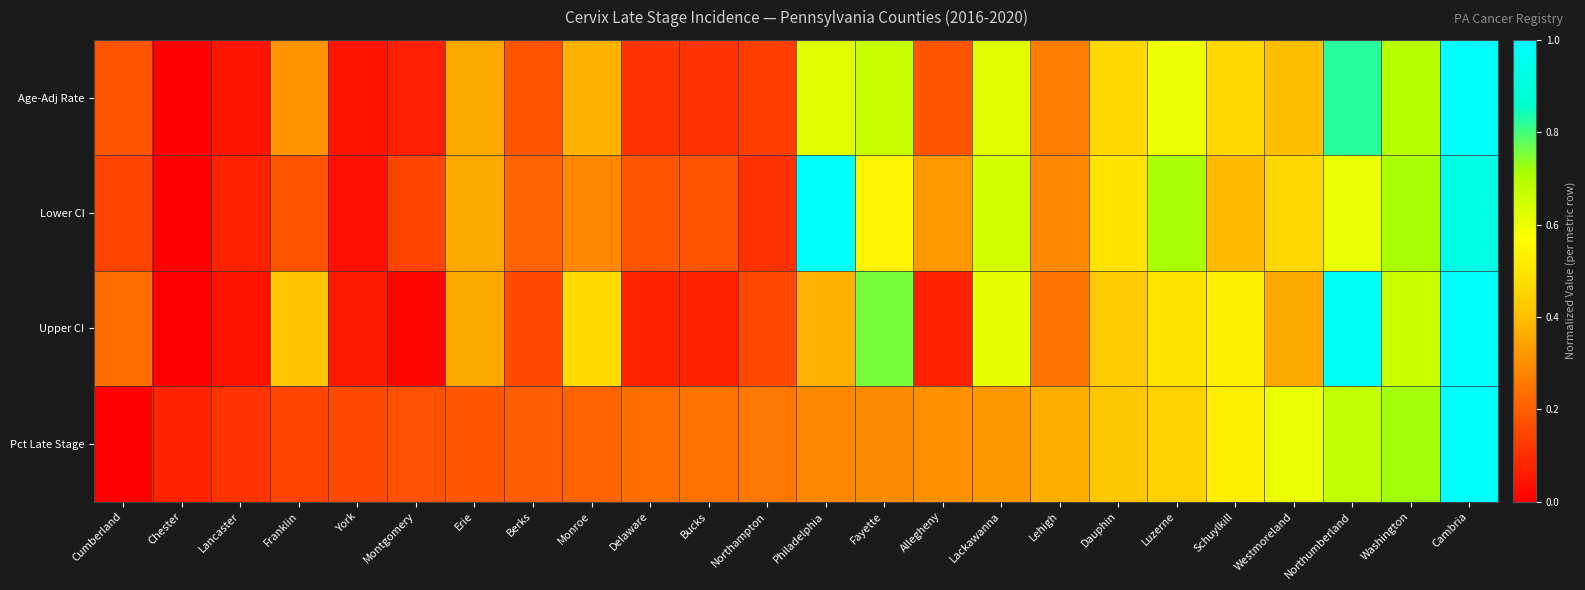

Which series has the widest spread of values?

Pct Late Stage